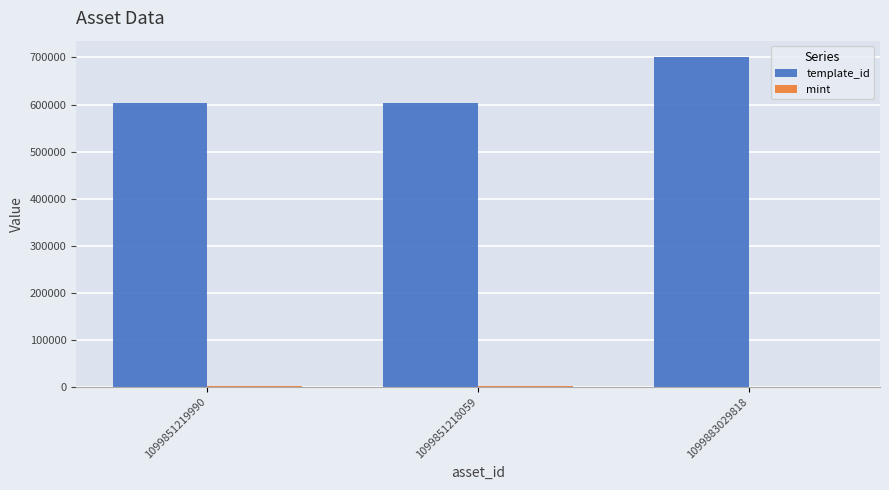

Which series changed the most between 1099851218059 and 1099883029818?

template_id